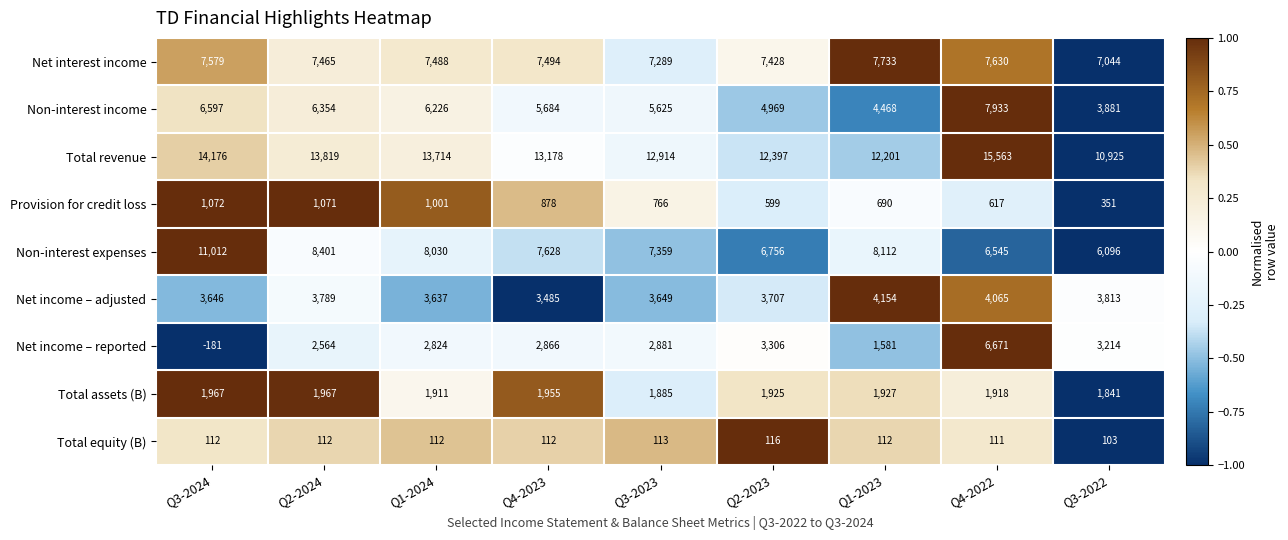

Which series has the largest range (max minus min)?

Net income – reported